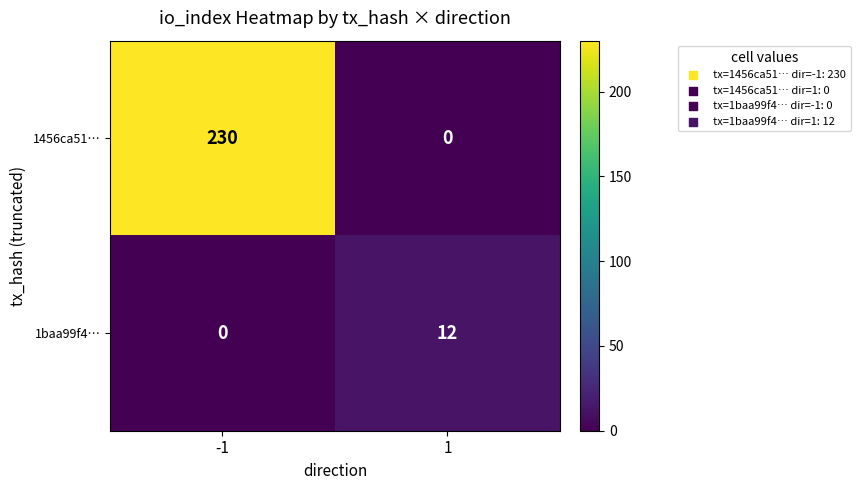

Which category has the highest value across all series?

-1